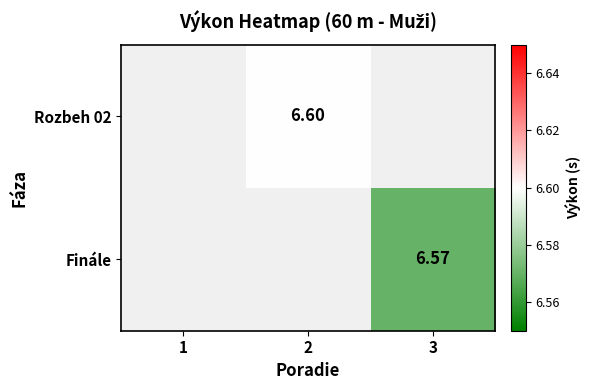

The value of Finále at 3 is 1.9. True or false?

False